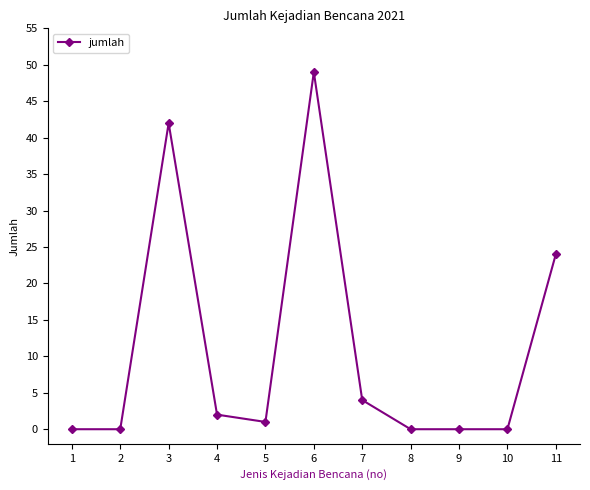

Where is the first local maximum?

3